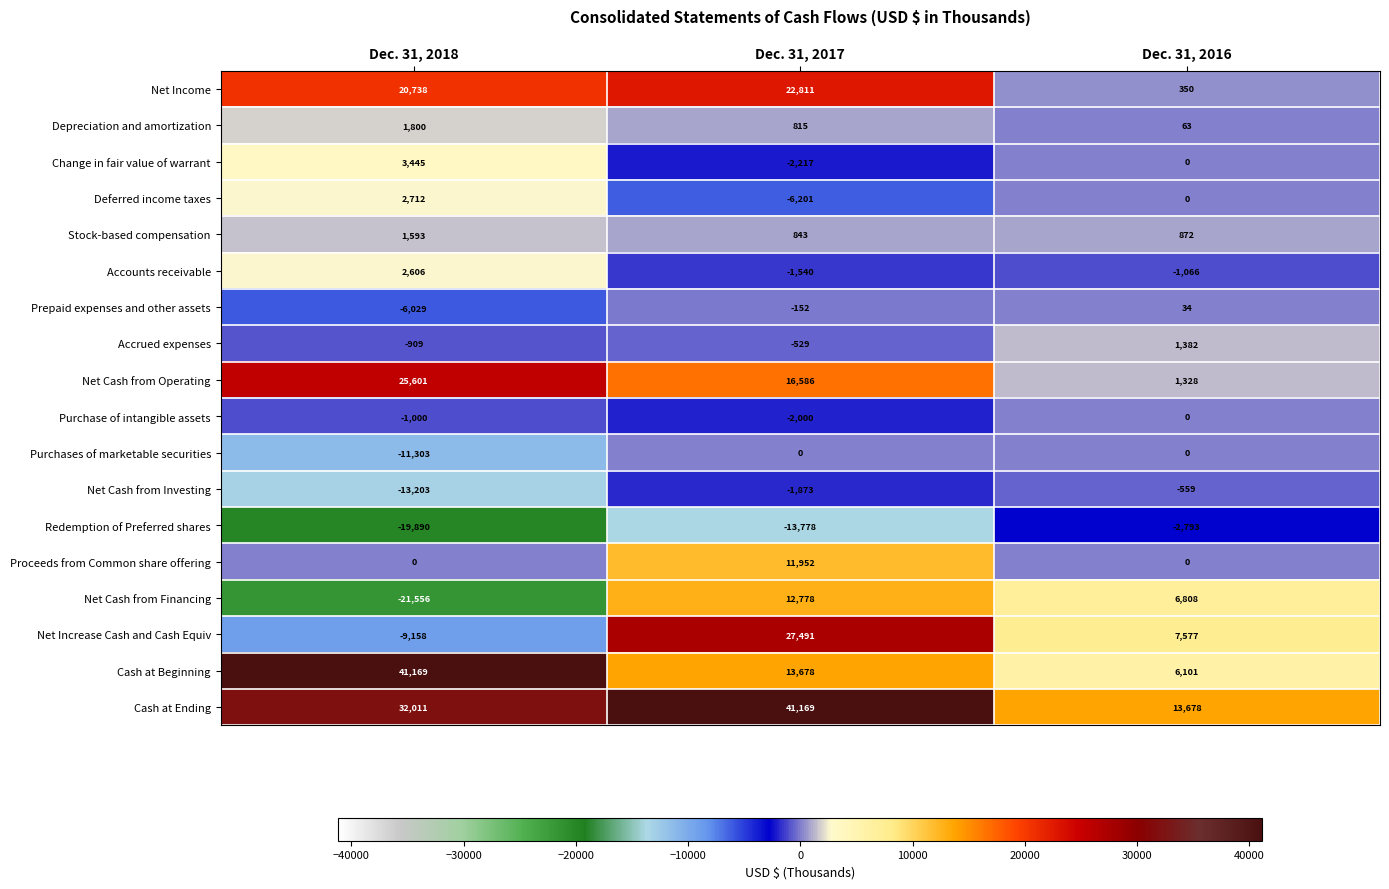

Is it true that Net Cash from Investing equals -835 at Dec. 31, 2016?

False